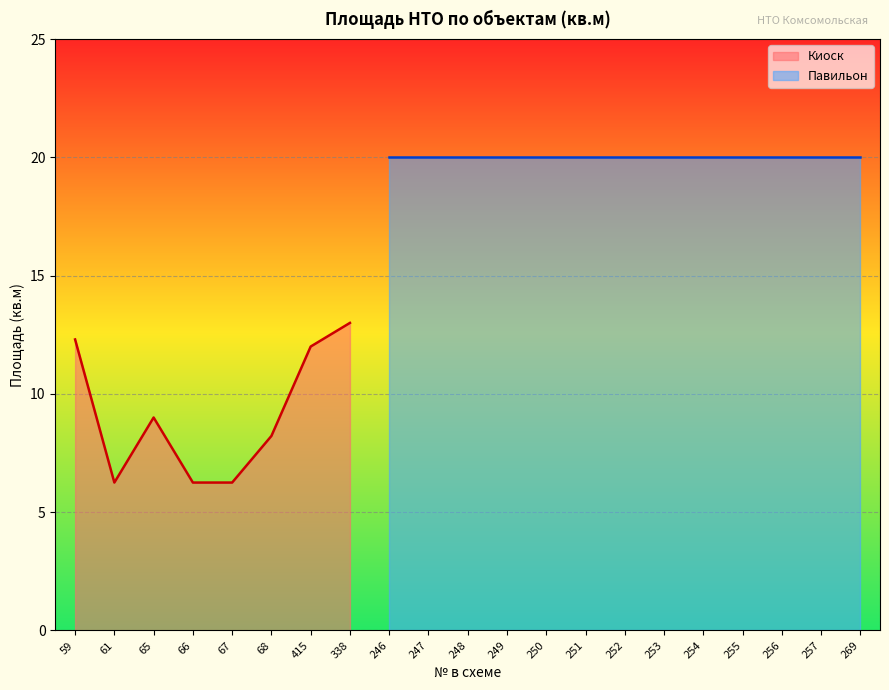

The Киоск series shows 13.5 at 65. True or false?

False